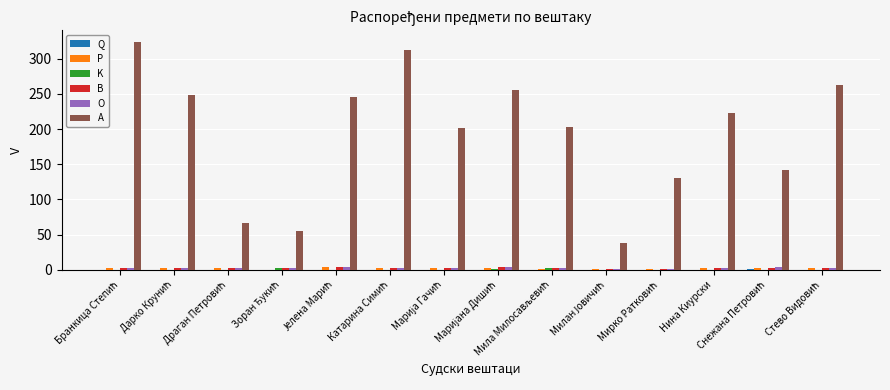

What is the greatest value displayed?

324